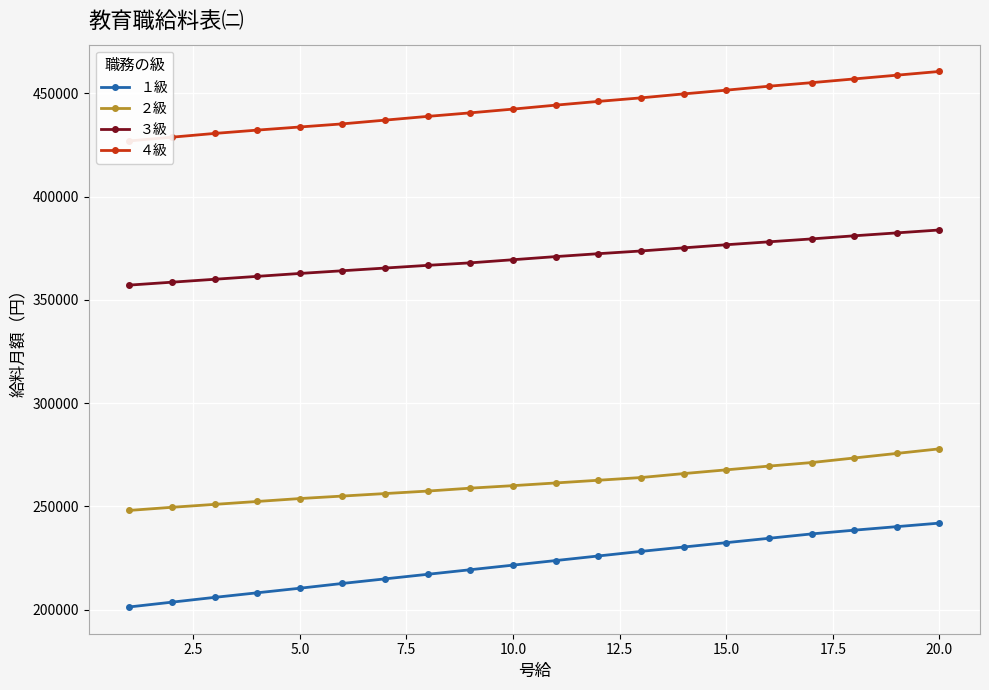

What is the minimum value for １級?

201319